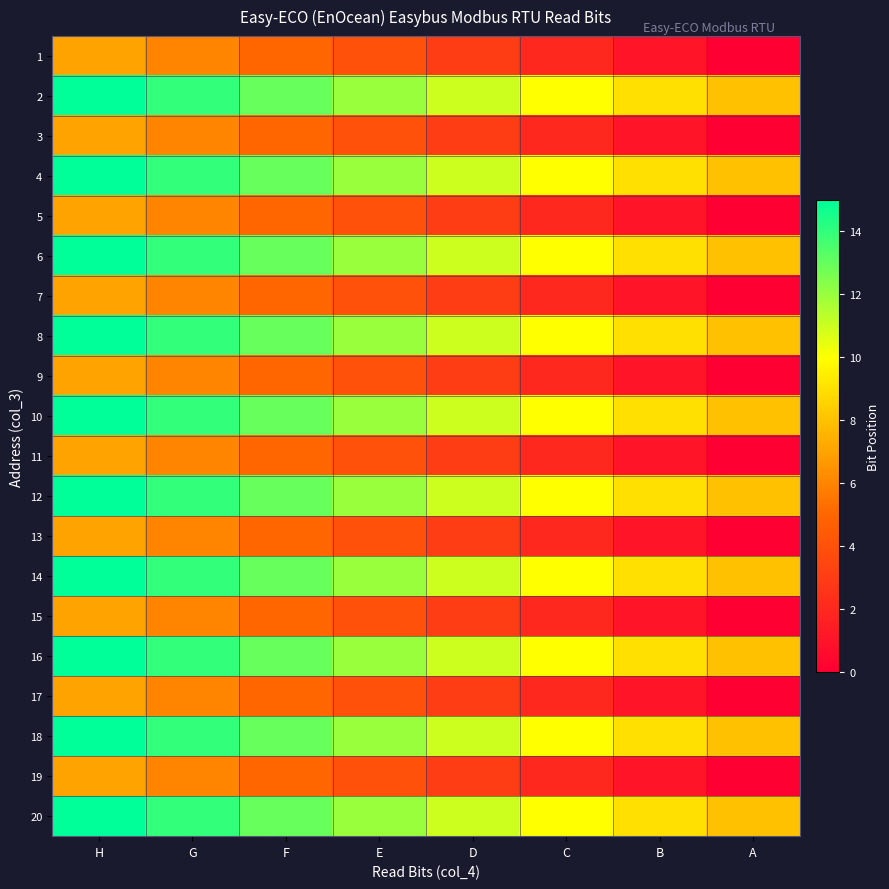

Which has a higher value, H or F?

H